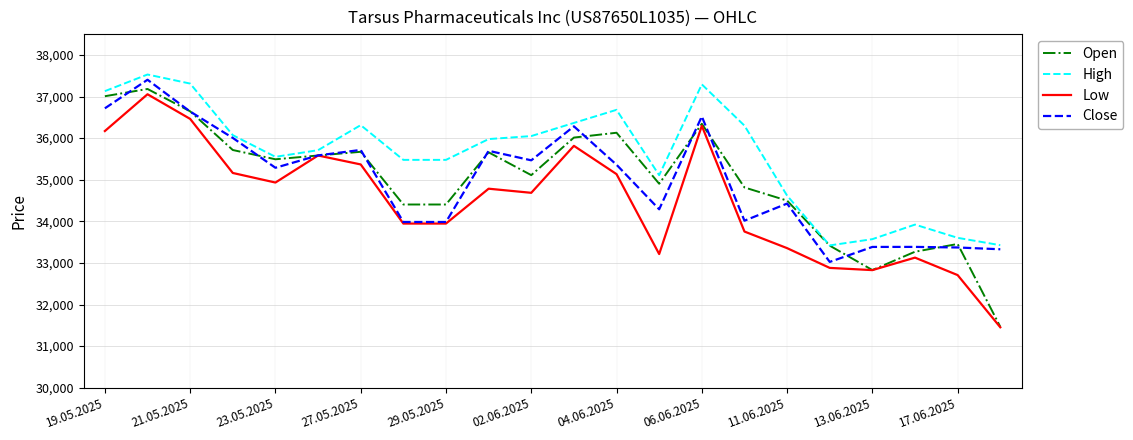

What is the minimum value shown in the chart?

31453